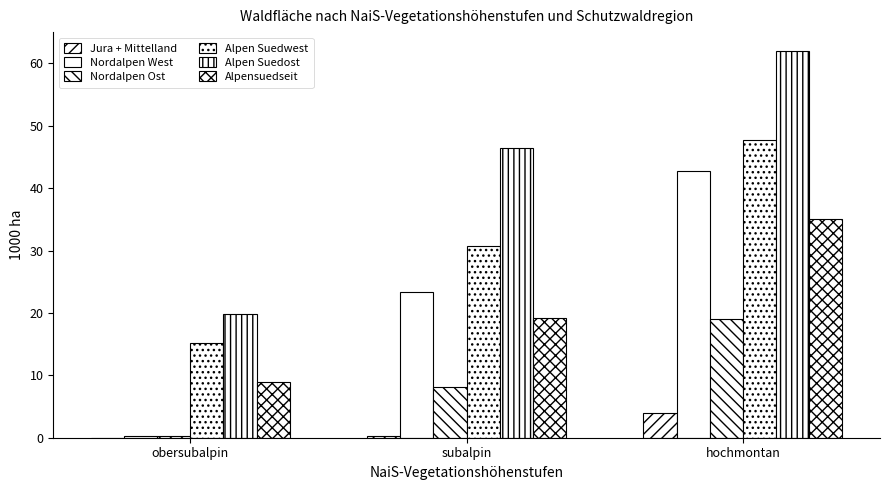

Count the number of data series in this chart.

6